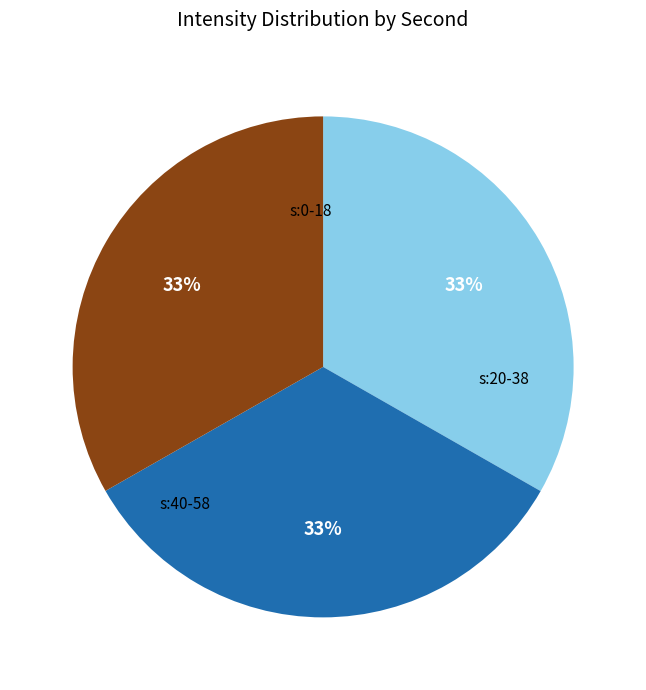

To the nearest percent, what is the average slice percentage?

33%